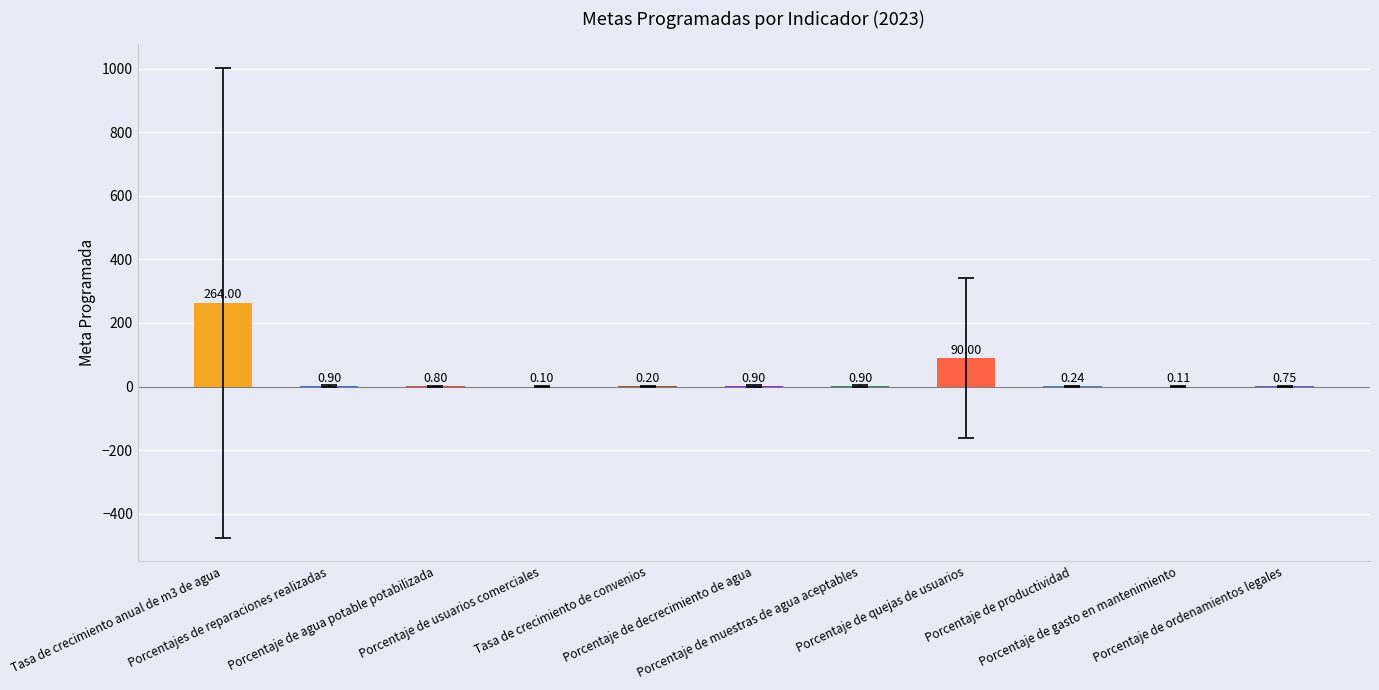

What is the sum of all values?

358.9